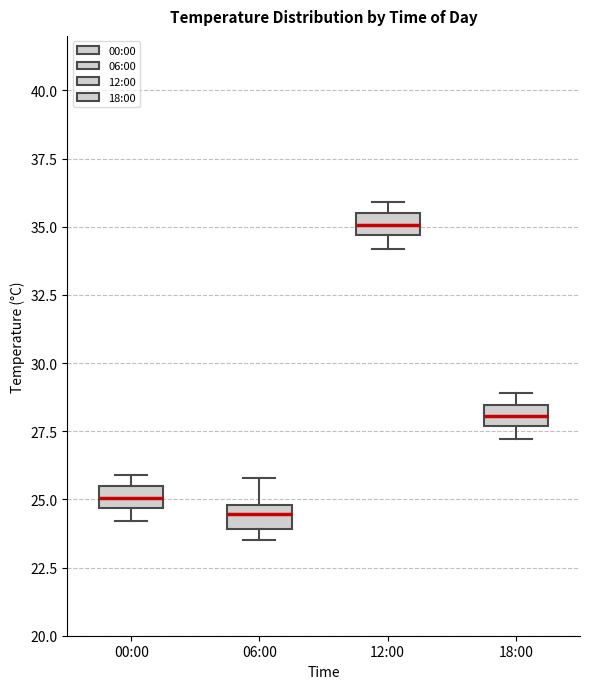

Reading left to right, read every box against the y-axis: the position of its median line, the range the box covers, and the ends of its whiskers. The values are not printed on the chart, so give them approximately, as read against the axis.

00:00: median 25.0, box 24.5 to 25.5, whiskers 24.0 to 26.0
06:00: median 24.5, box 24.0 to 25.0, whiskers 23.5 to 26.0
12:00: median 35.0, box 34.5 to 35.5, whiskers 34.0 to 36.0
18:00: median 28.0, box 27.5 to 28.5, whiskers 27.0 to 29.0